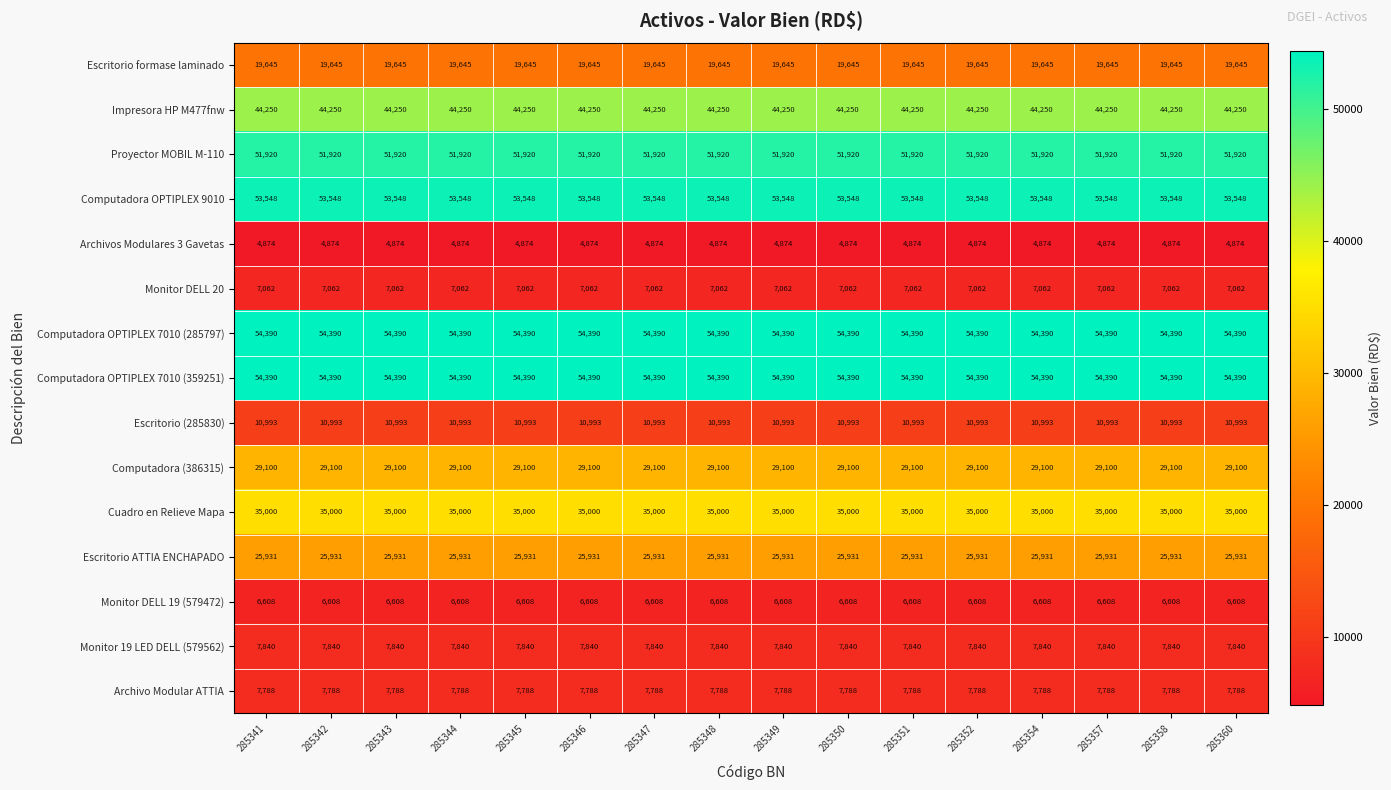

The value of Computadora OPTIPLEX 9010 at 285347 is 53548. True or false?

True